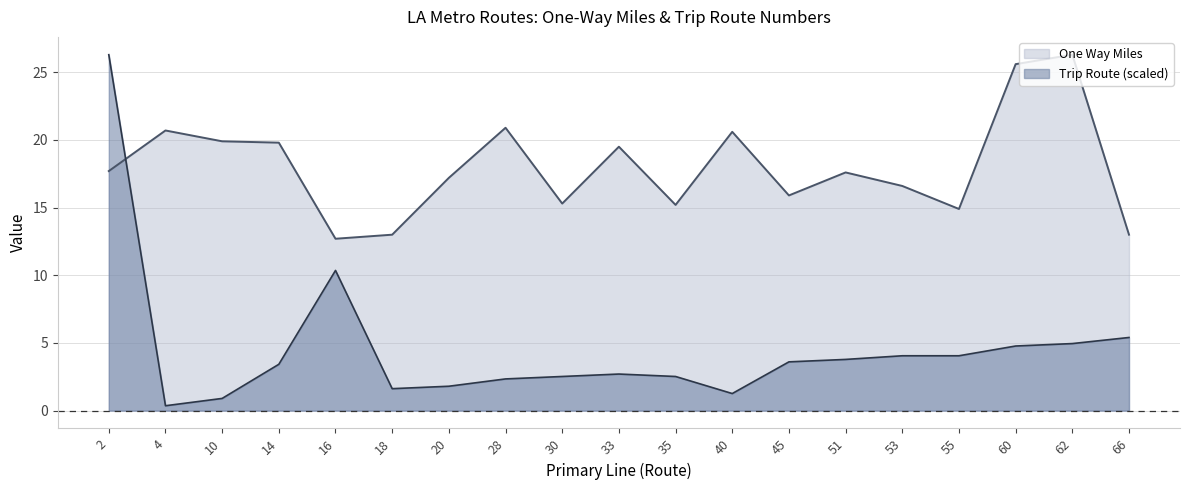

How many data points in One Way Miles are above 17?

11